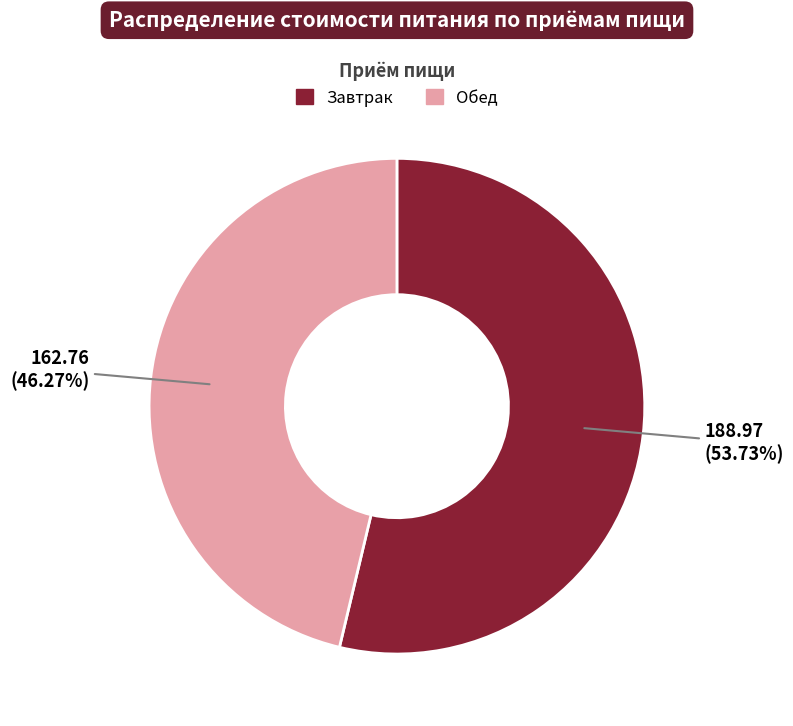

Is it true that Обед is 1% of the pie?

False